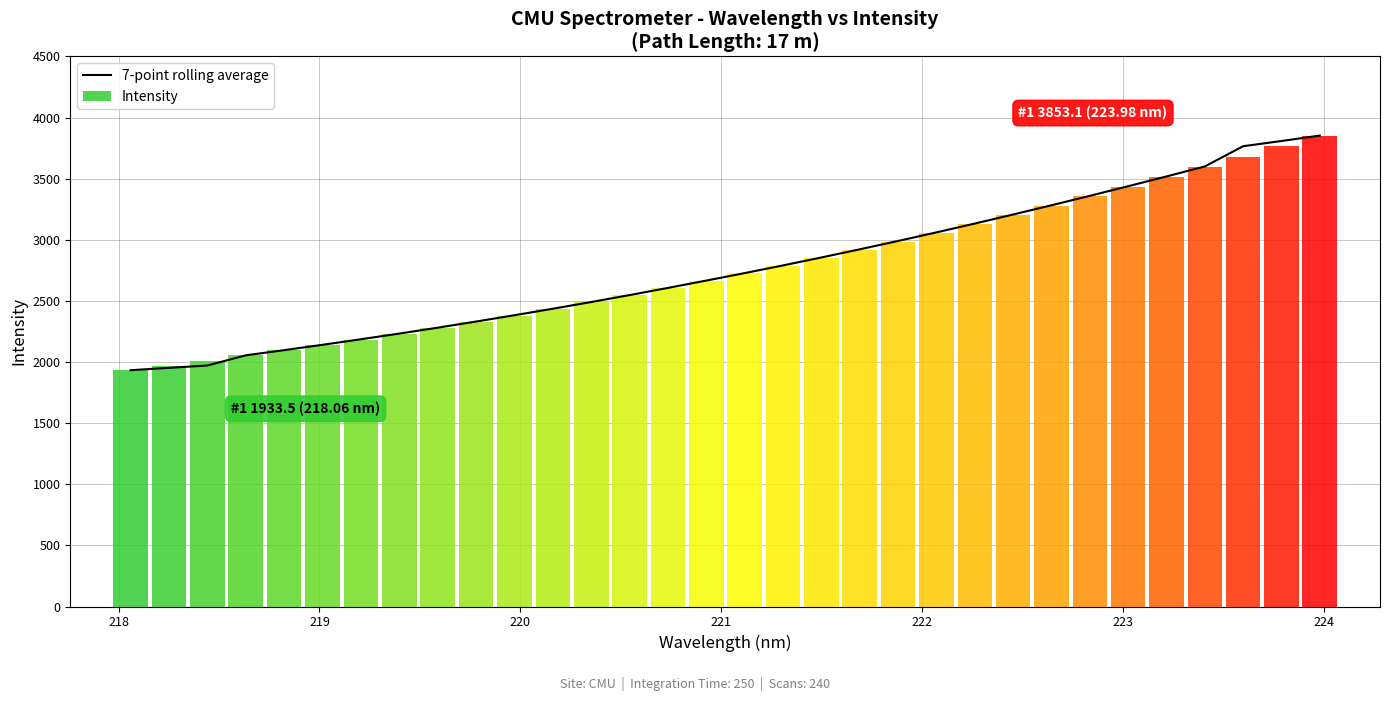

What is the lowest value of the 7-point rolling average series?

1933.5